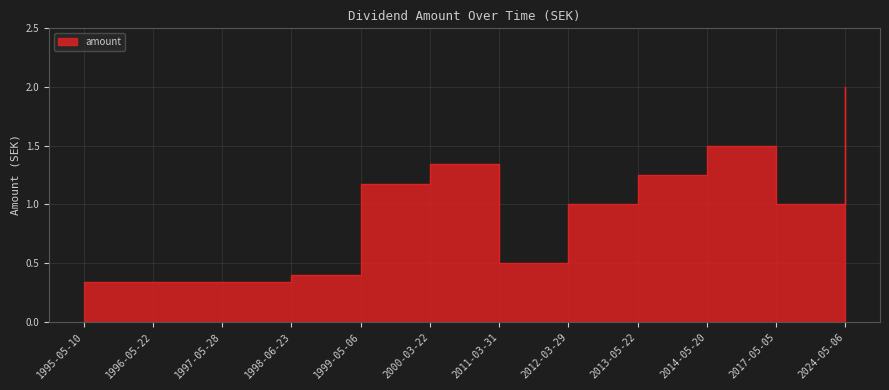

What is the average value?

0.9